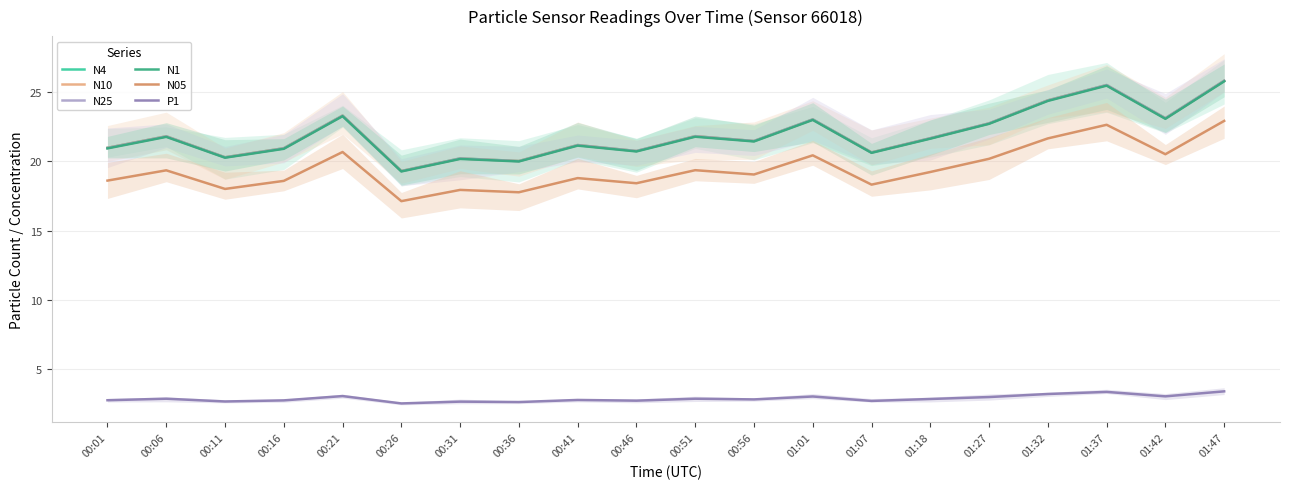

Read the N05 value at 00:41.

18.8